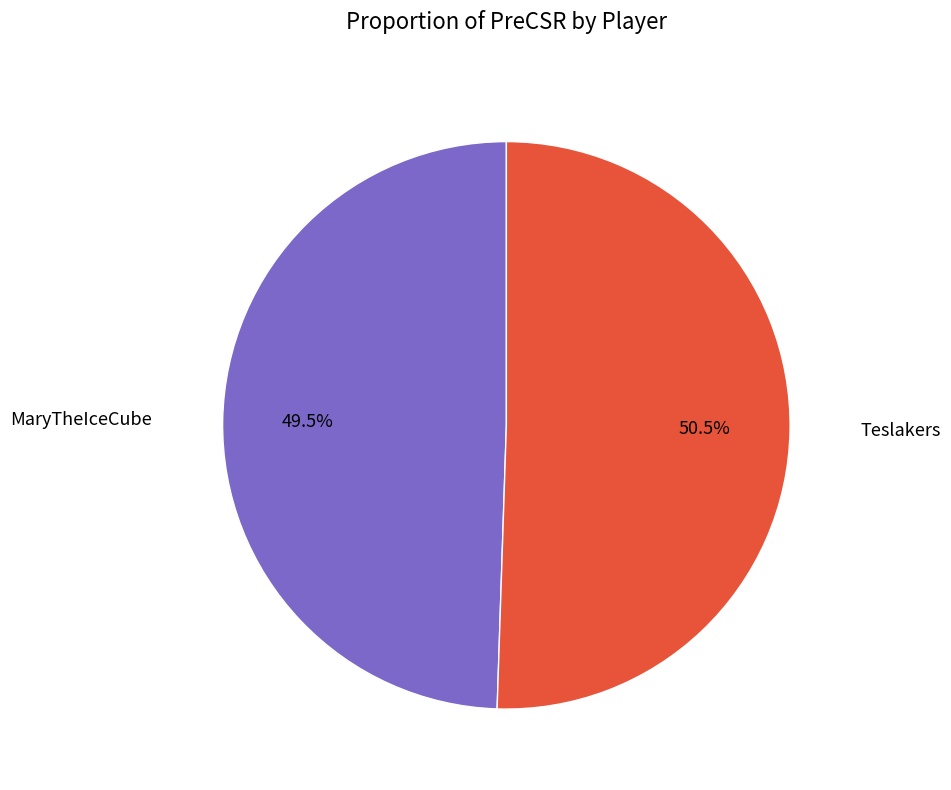

Does any single category account for the majority?

Yes